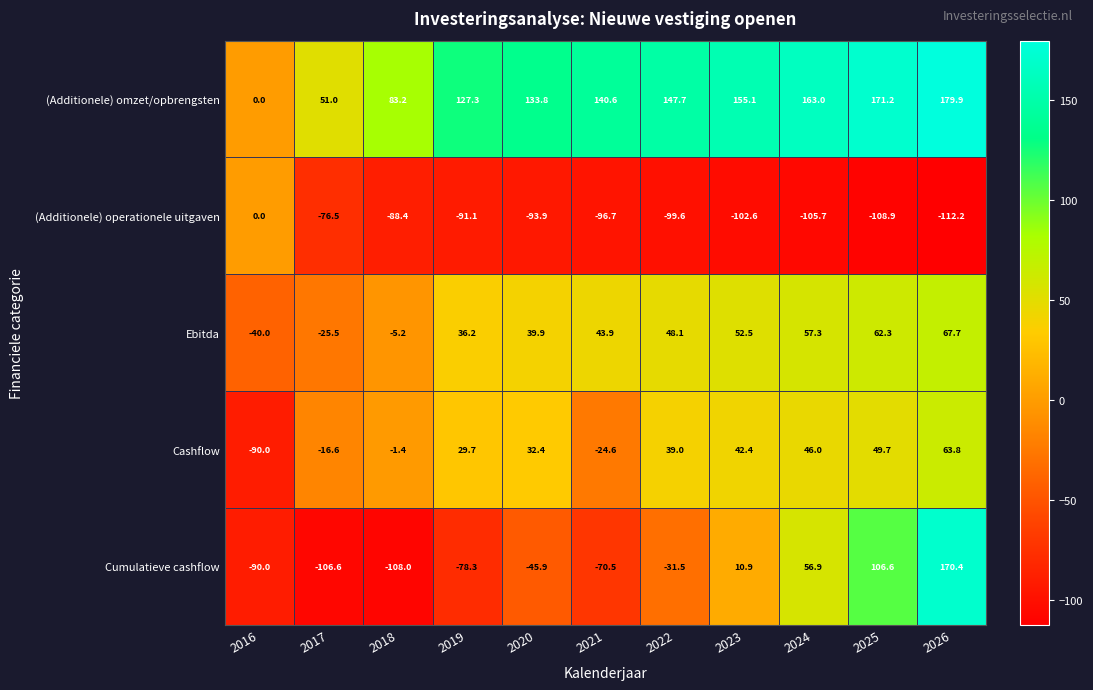

The Ebitda series shows -17.2 at 2017. True or false?

False